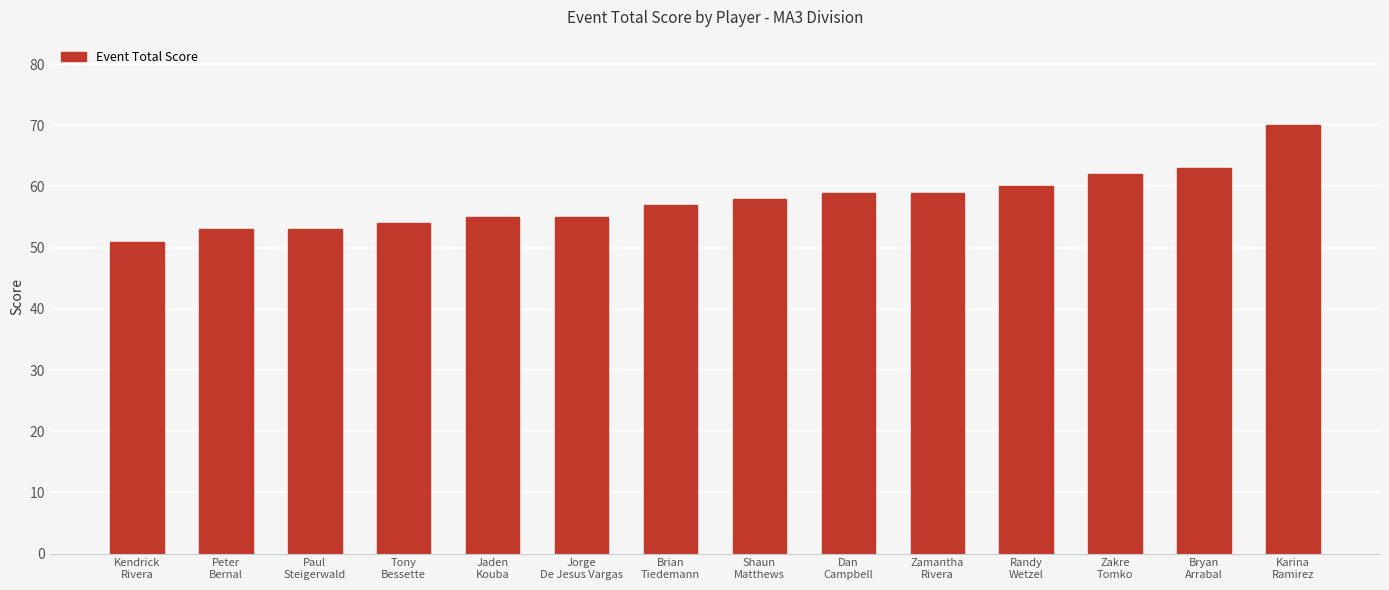

What is the ratio of the value at Tony
Bessette to the value at Peter
Bernal?

1.0